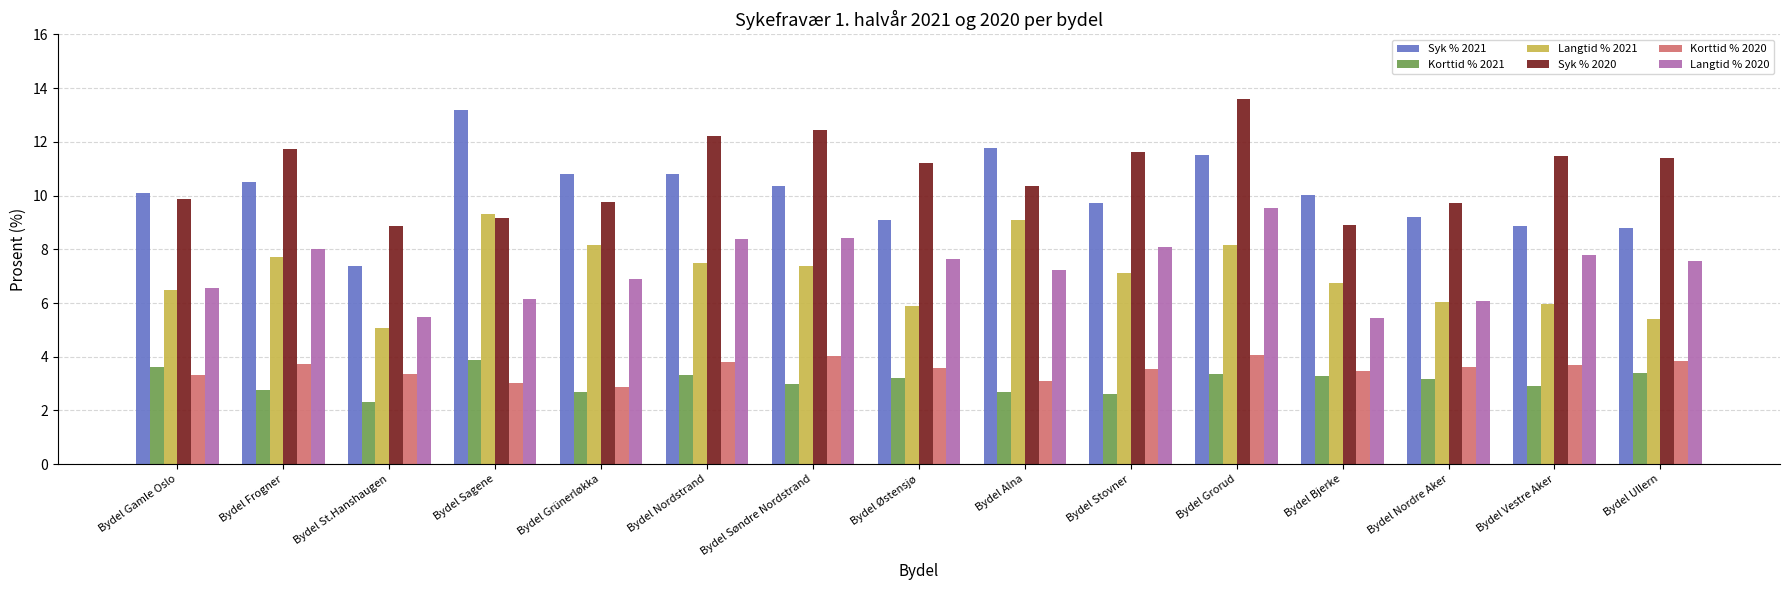

At which category is the sum across all series the highest?

Bydel Grorud